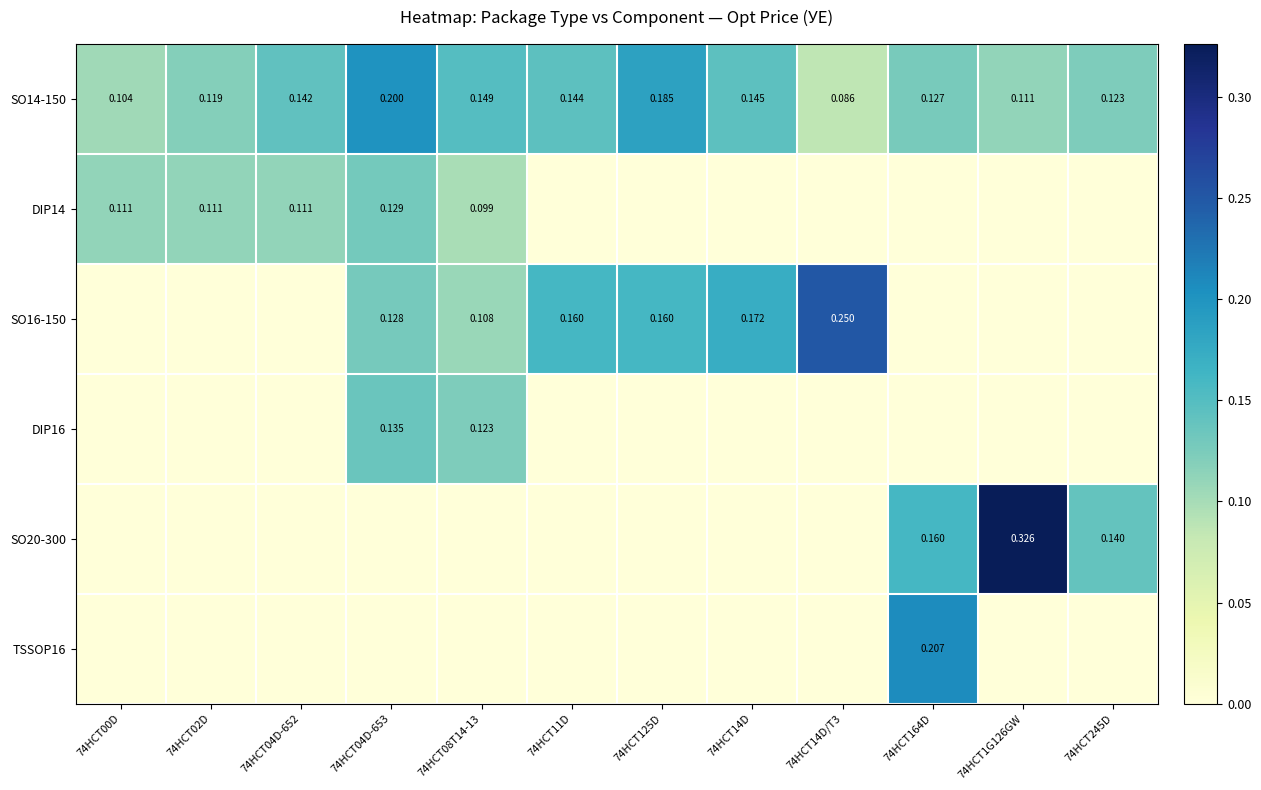

Is the value of DIP14 at 74HCT02D greater than the value of SO14-150 at 74HCT11D?

No